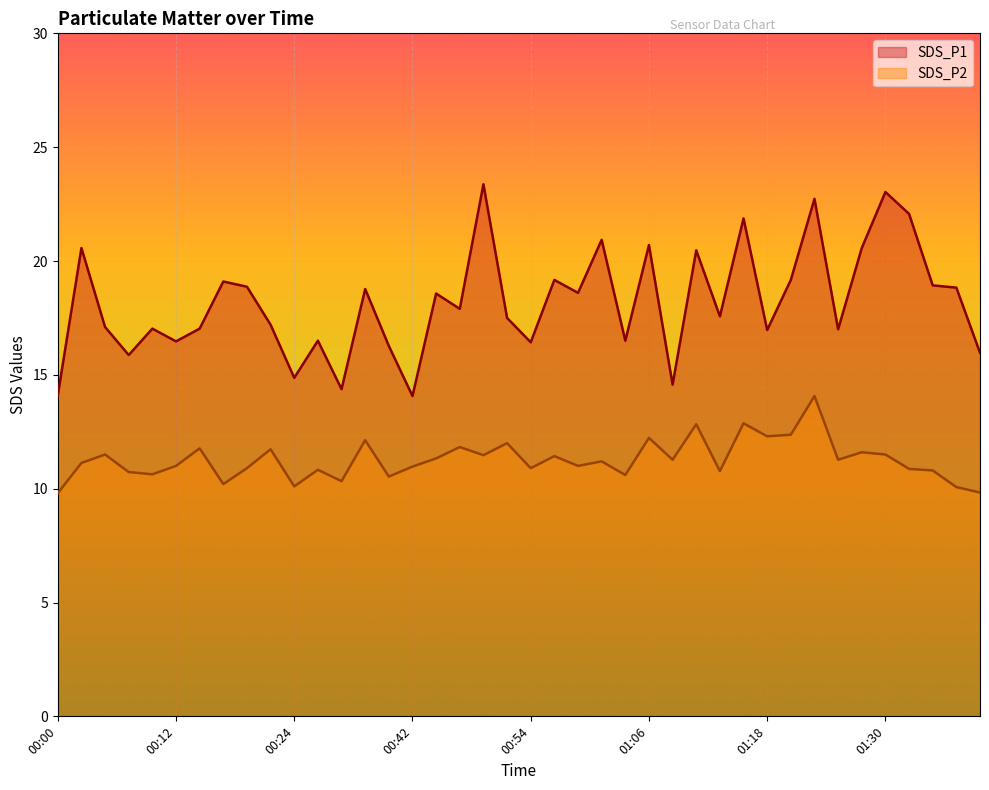

True or false: SDS_P1 and SDS_P2 intersect in this chart.

False